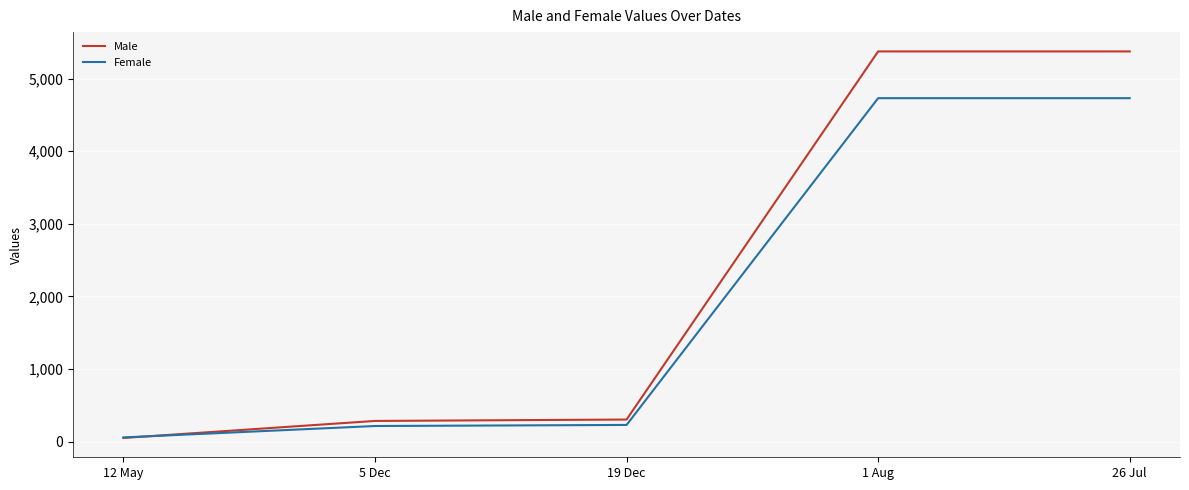

What is the smallest value displayed?

50.2